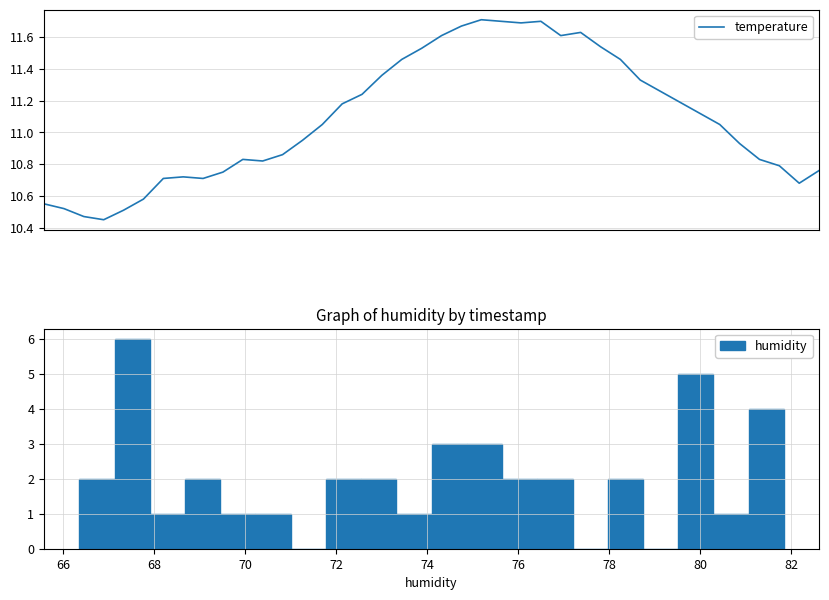

What is the minimum value shown in the chart?

10.4